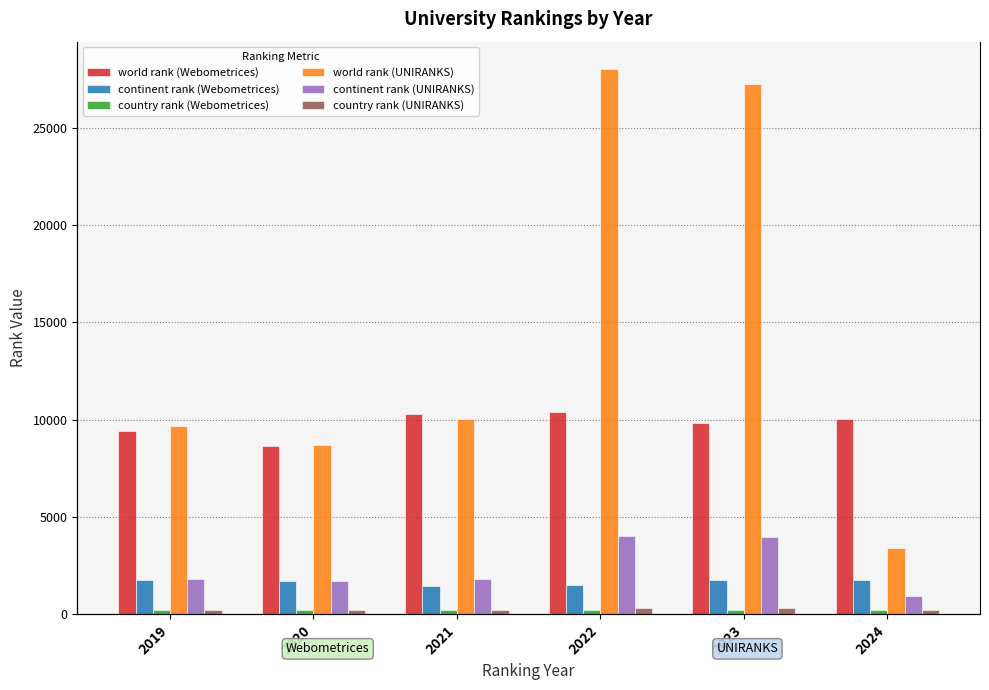

True or false: continent rank (UNIRANKS) has a value of 2384 at 2019.

False